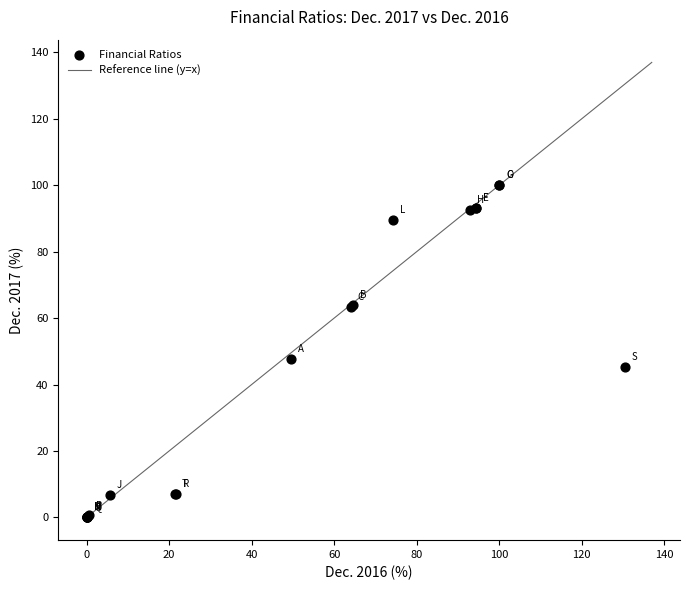

What Y value in the scatter plot is closest to 50?

47.8